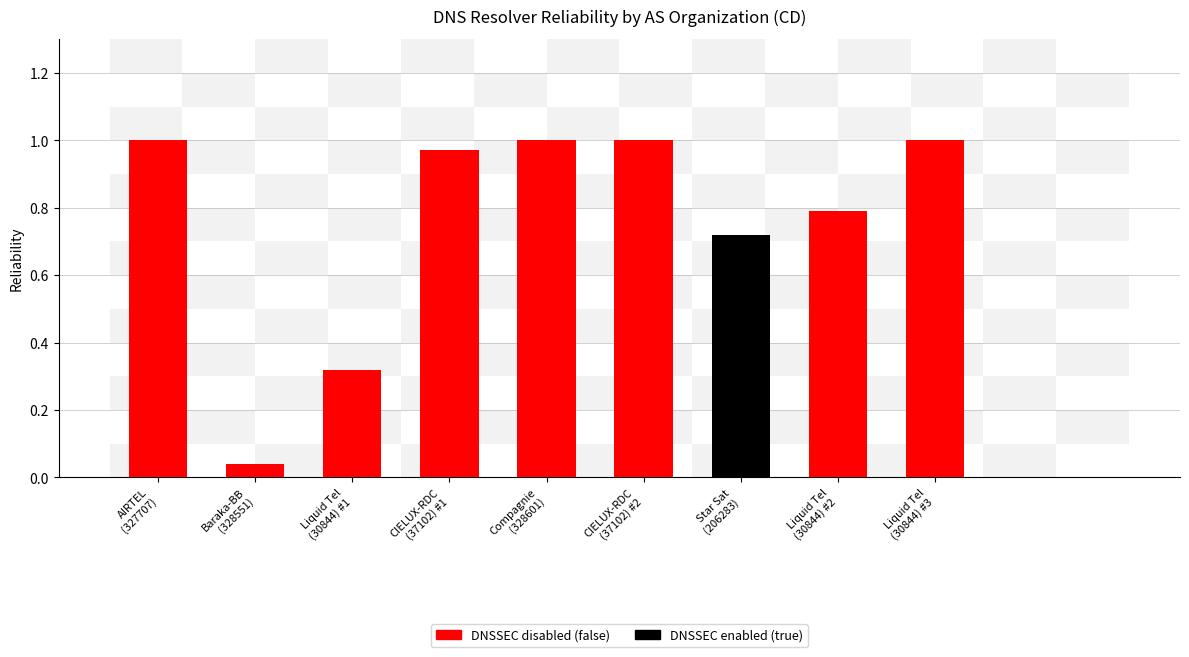

What is the label of the 7th bar from the left?

Star Sat
(206283)